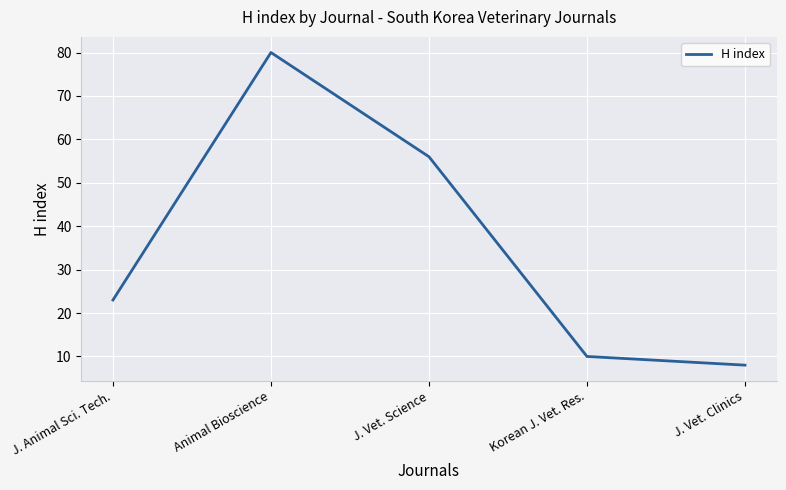

Rank the categories by value from lowest to highest.

J. Vet. Clinics, Korean J. Vet. Res., J. Animal Sci. Tech., J. Vet. Science, Animal Bioscience